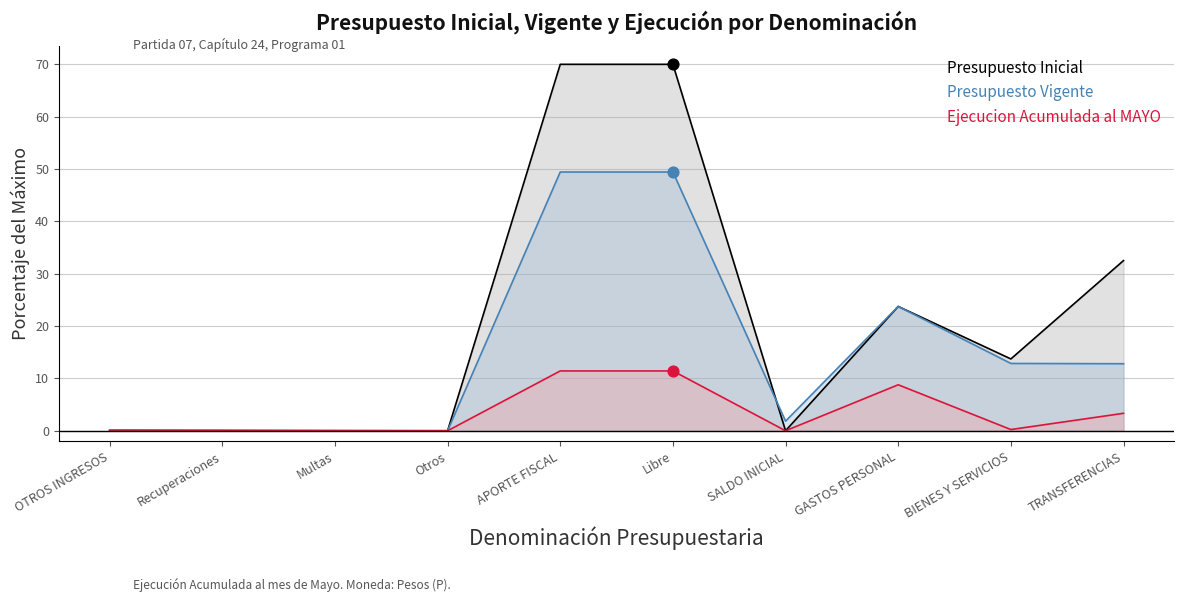

Is the value of Presupuesto Inicial at APORTE FISCAL greater than the value of Presupuesto Vigente at BIENES Y SERVICIOS?

Yes